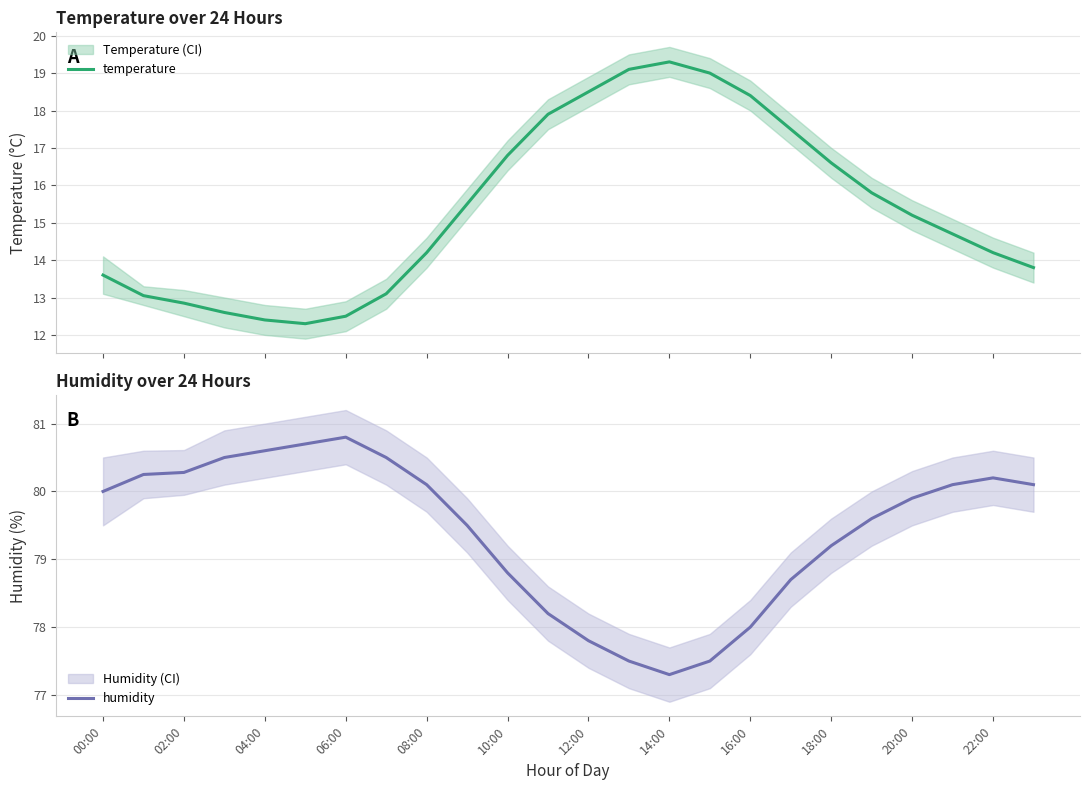

At which category is the sum across all series the highest?

13